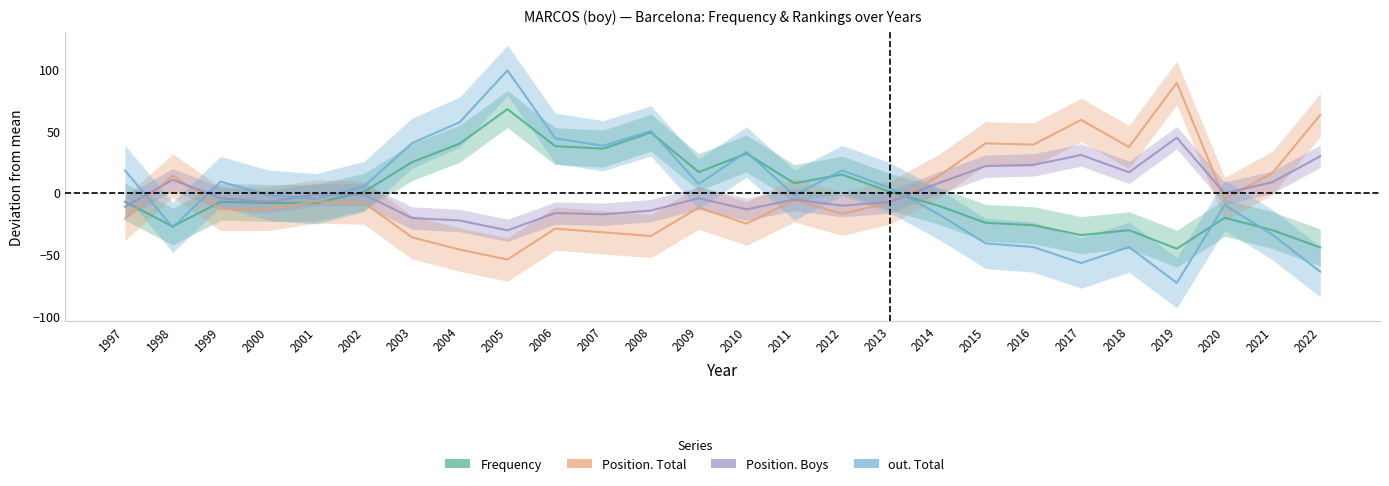

True or false: Position. Boys and Position. Total cross at least once.

True